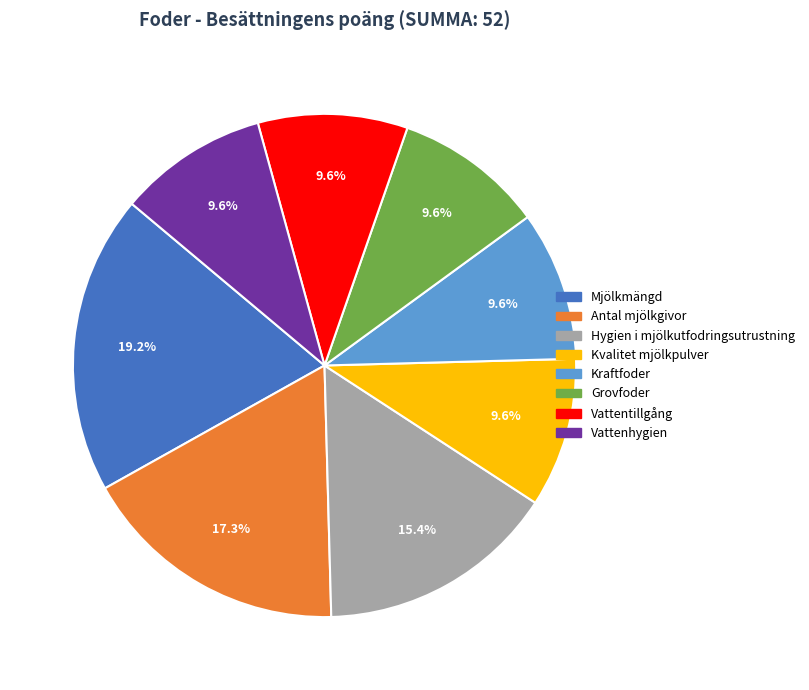

Does any single category account for the majority?

No